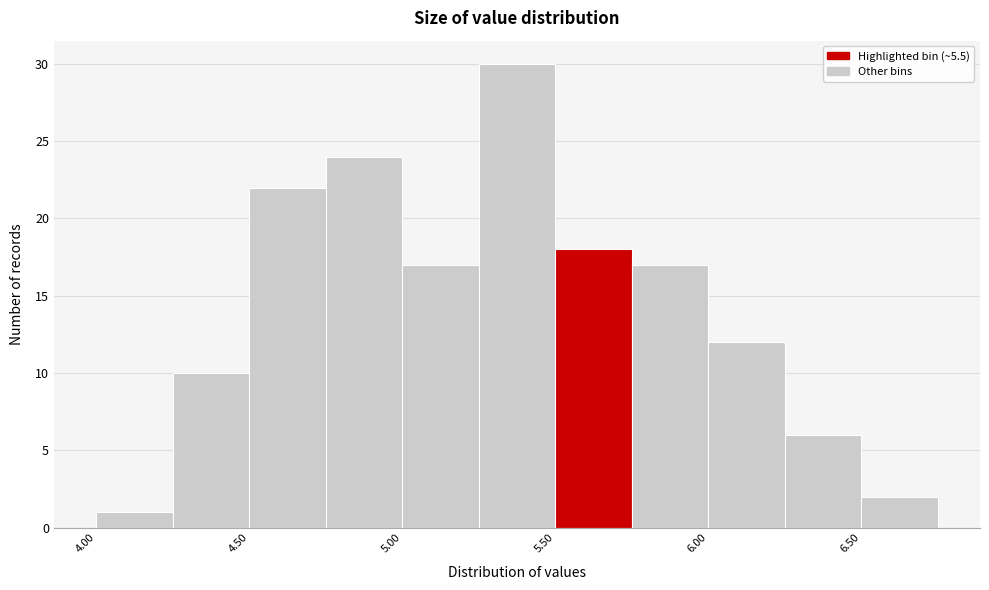

Reading left to right, list every bar in this chart as the range it spans on the x-axis followed by its height. The values are not printed on the chart, so give them approximately, as read against the axis.

4.00 to 4.25: 1
4.25 to 4.50: 10
4.50 to 4.75: 22
4.75 to 5.00: 24
5.00 to 5.25: 17
5.25 to 5.50: 30
5.50 to 5.75: 18
5.75 to 6.00: 17
6.00 to 6.25: 12
6.25 to 6.50: 6
6.50 to 6.75: 2